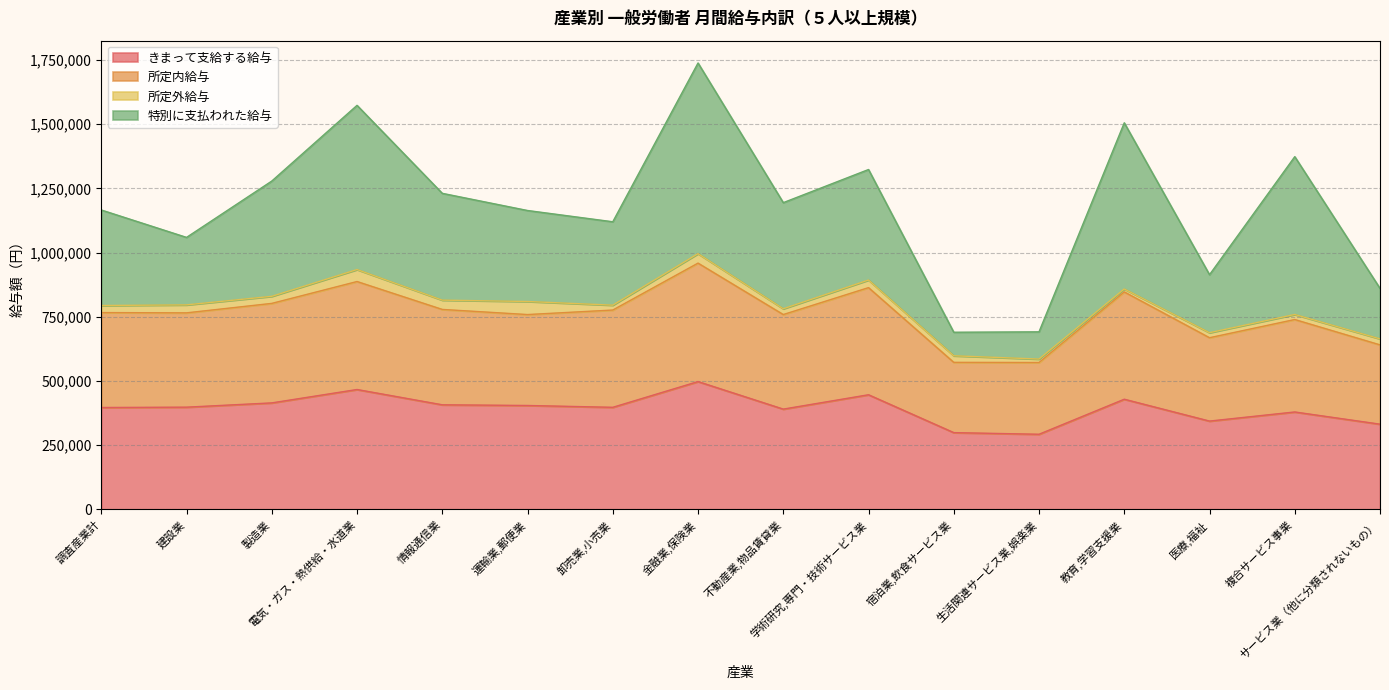

What is the minimum value for きまって支給する給与?

292828